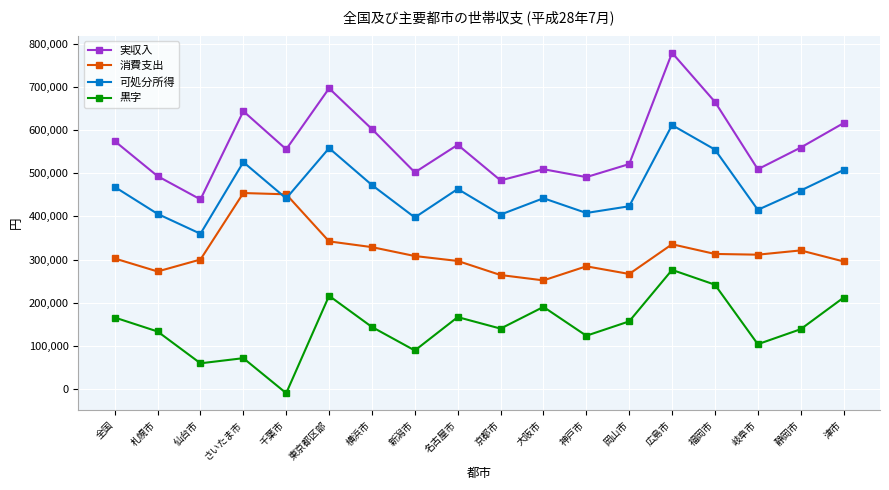

How many times do 消費支出 and 可処分所得 cross each other?

2